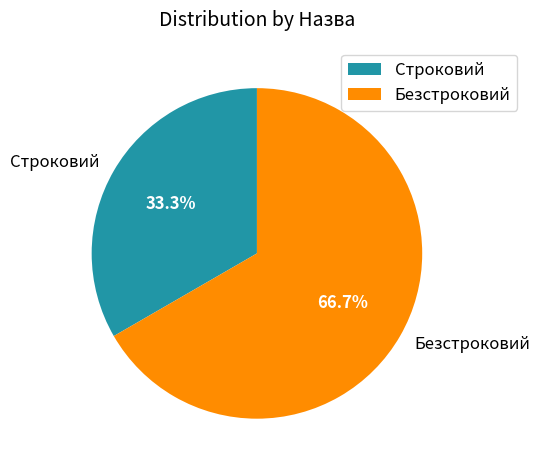

Which category has the biggest portion of the pie?

Безстроковий